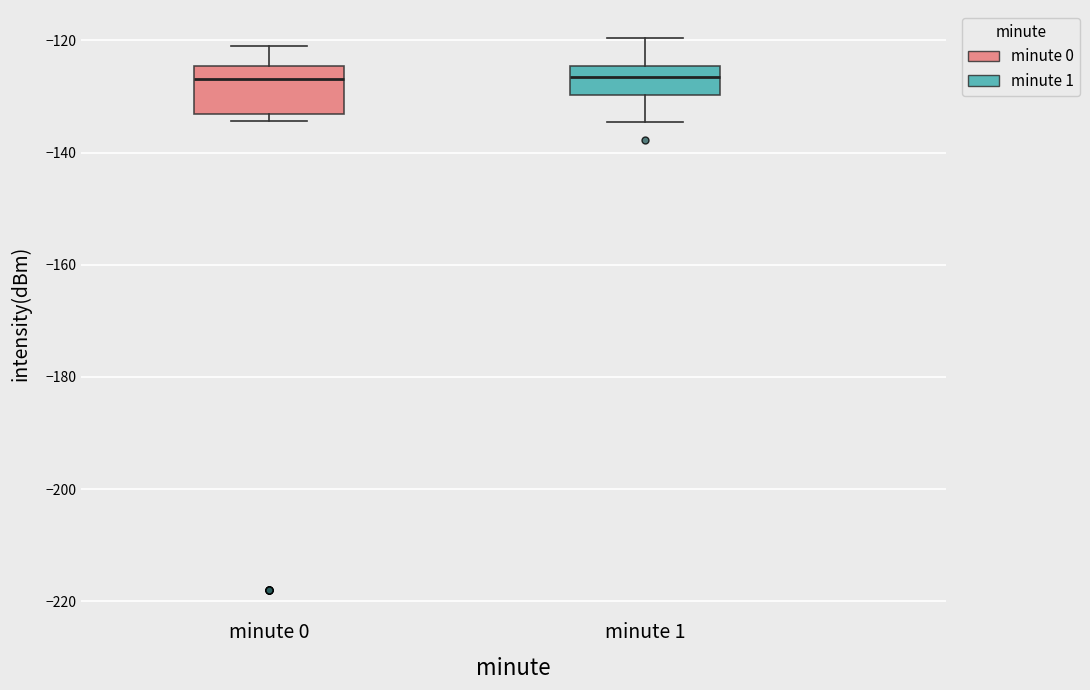

Where does the upper whisker of the box for minute 0 end on the y-axis? The values are not printed on the chart, so give them approximately, as read against the axis.

-122